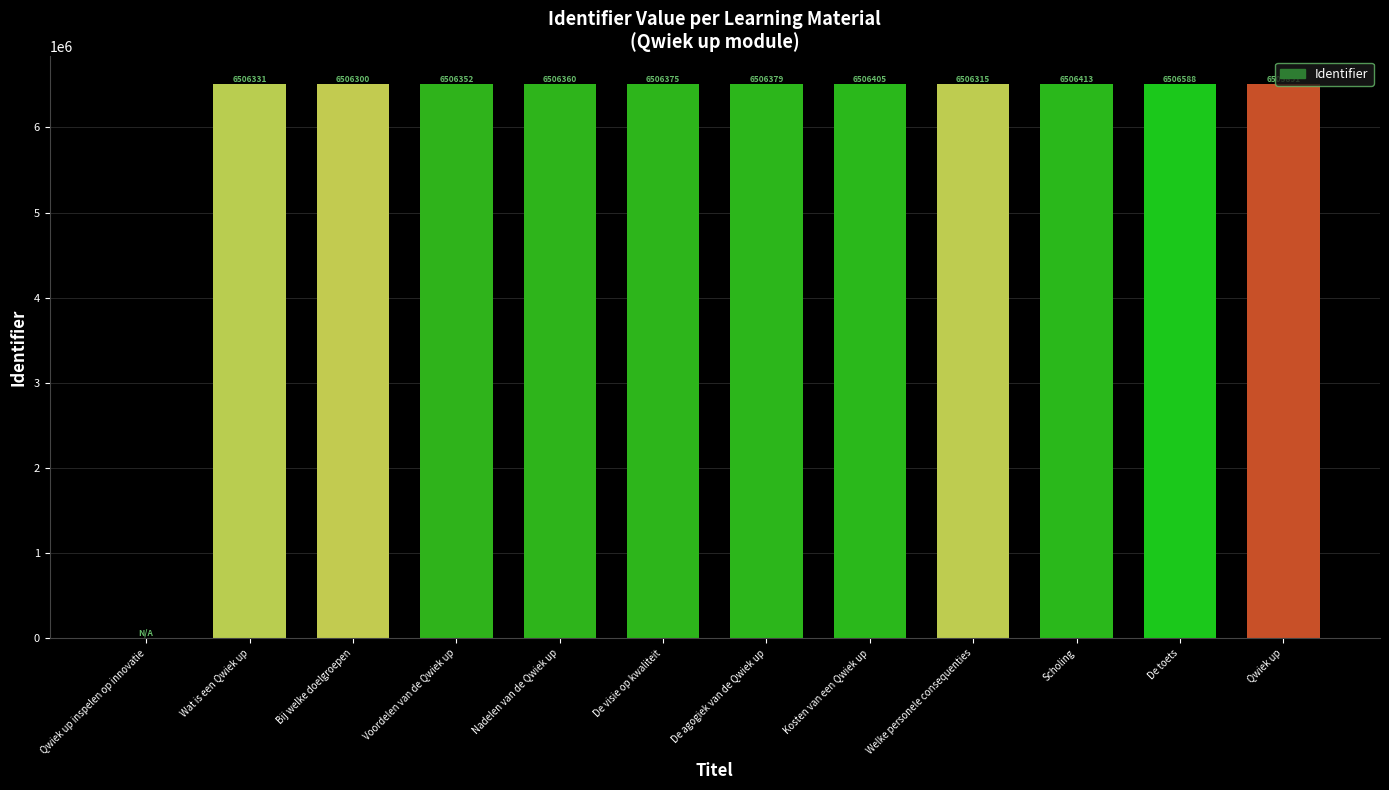

The chart shows a value of 6506331 at Wat is een Qwiek up. True or false?

True